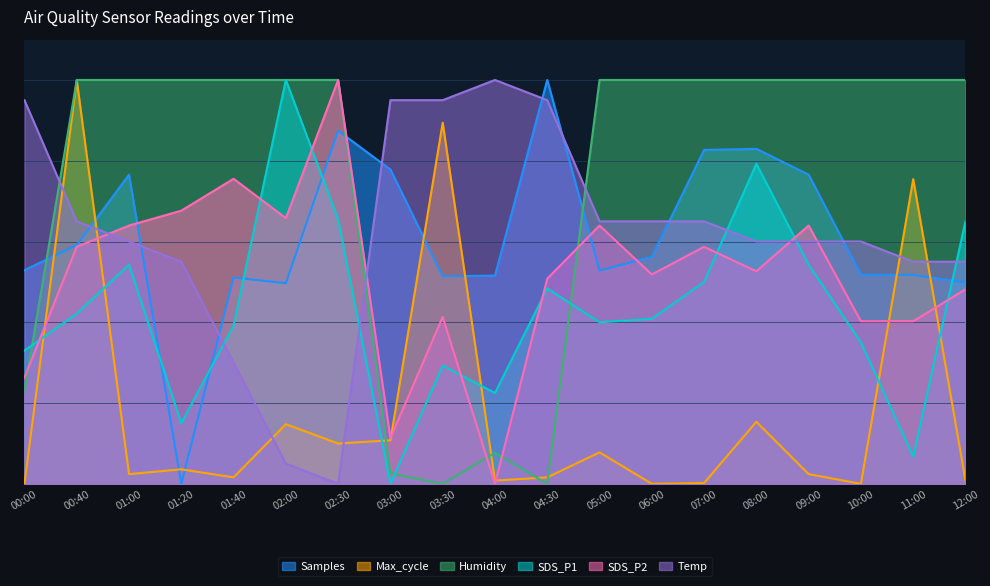

Does the chart have visible grid lines?

Yes